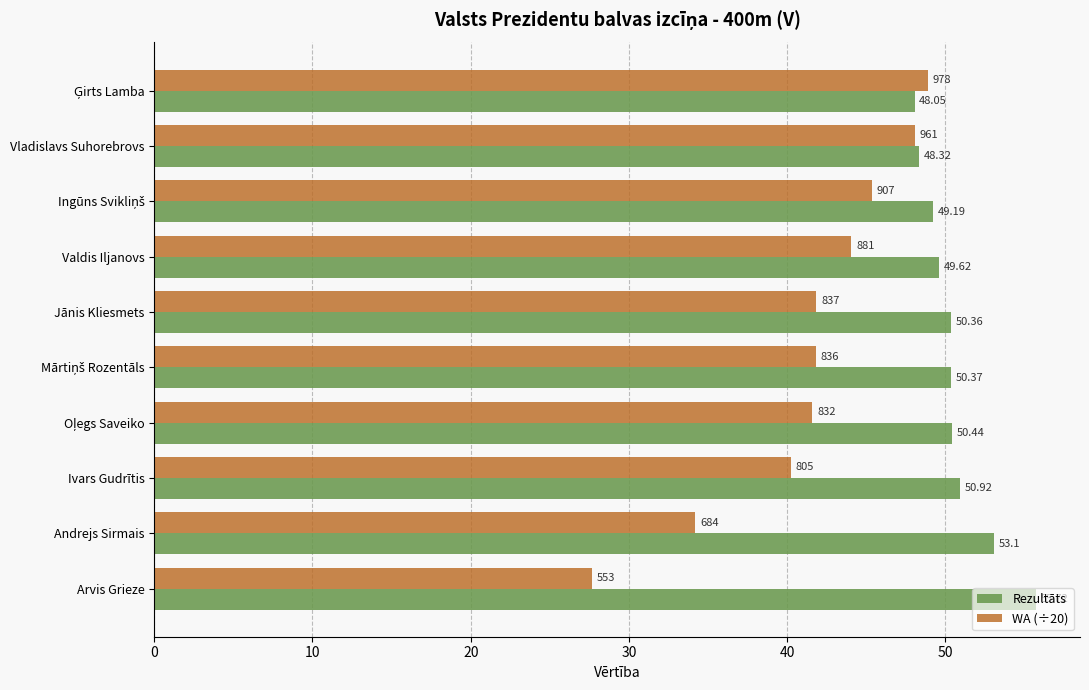

Between Valdis Iljanovs and Andrejs Sirmais, which series saw the biggest shift?

WA (÷20)